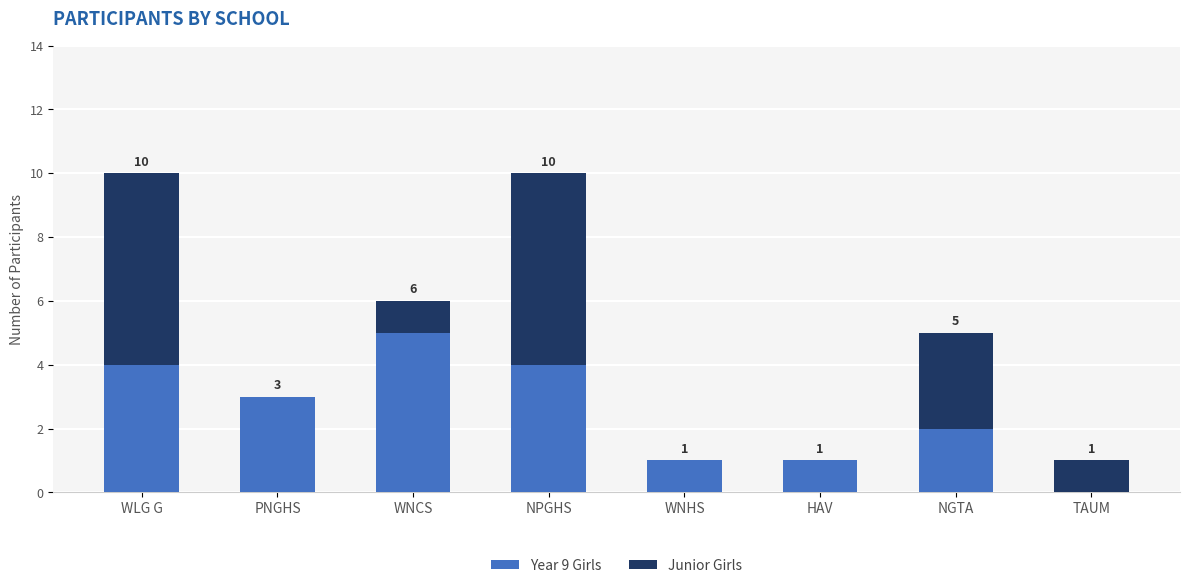

How many series are shown in this chart?

2